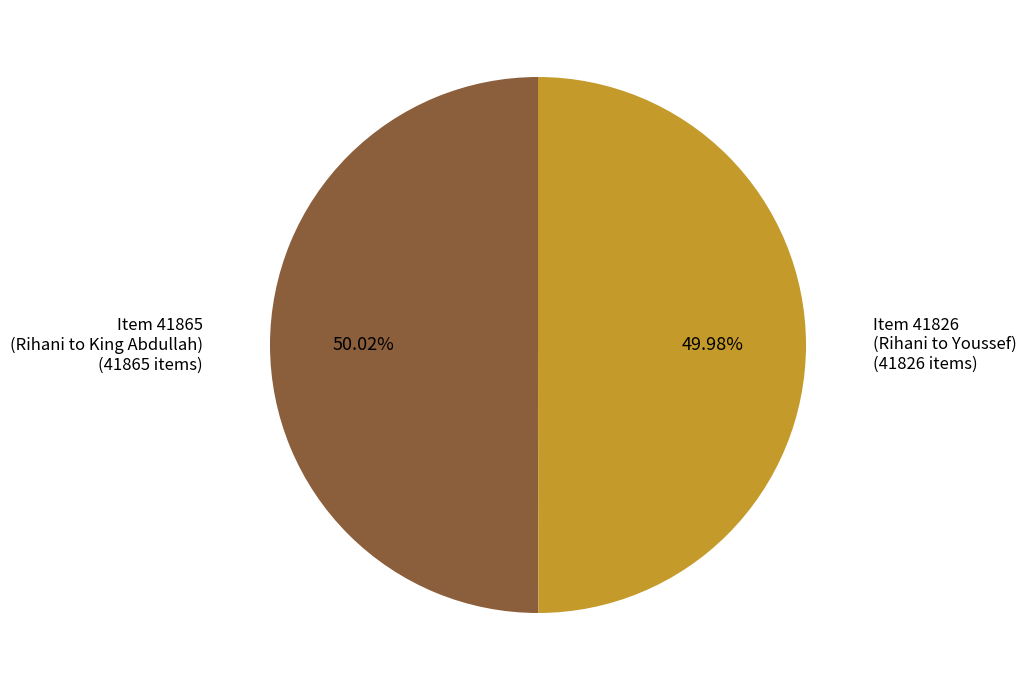

Is there a majority slice in this chart?

Yes